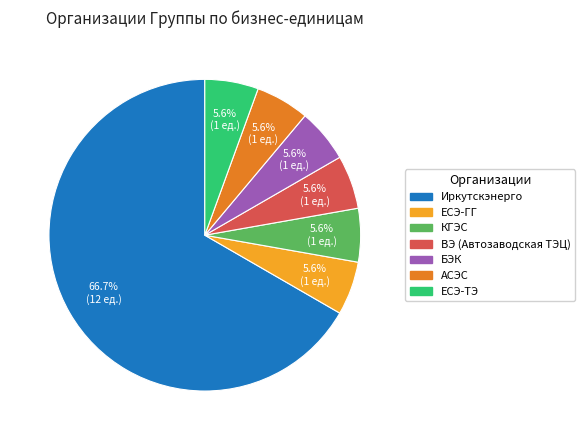

Is there a majority slice in this chart?

Yes